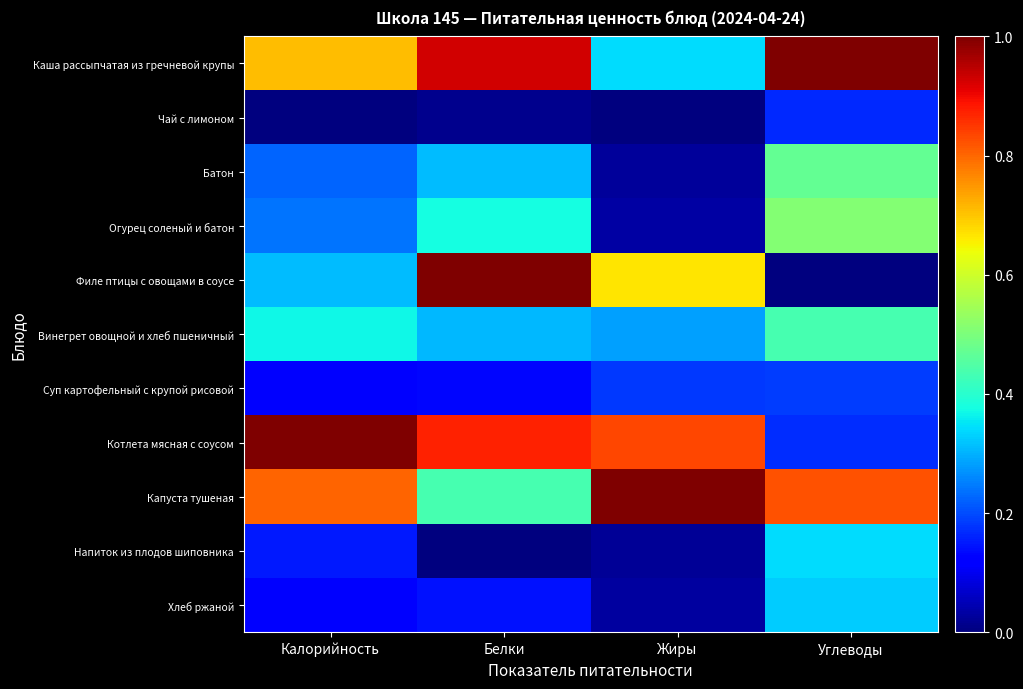

List the series in order of their peak value, lowest first.

Чай с лимоном, Суп картофельный с крупой рисовой, Хлеб ржаной, Напиток из плодов шиповника, Винегрет овощной и хлеб пшеничный, Батон, Огурец соленый и батон, Каша рассыпчатая из гречневой крупы, Филе птицы с овощами в соусе, Котлета мясная с соусом, Капуста тушеная